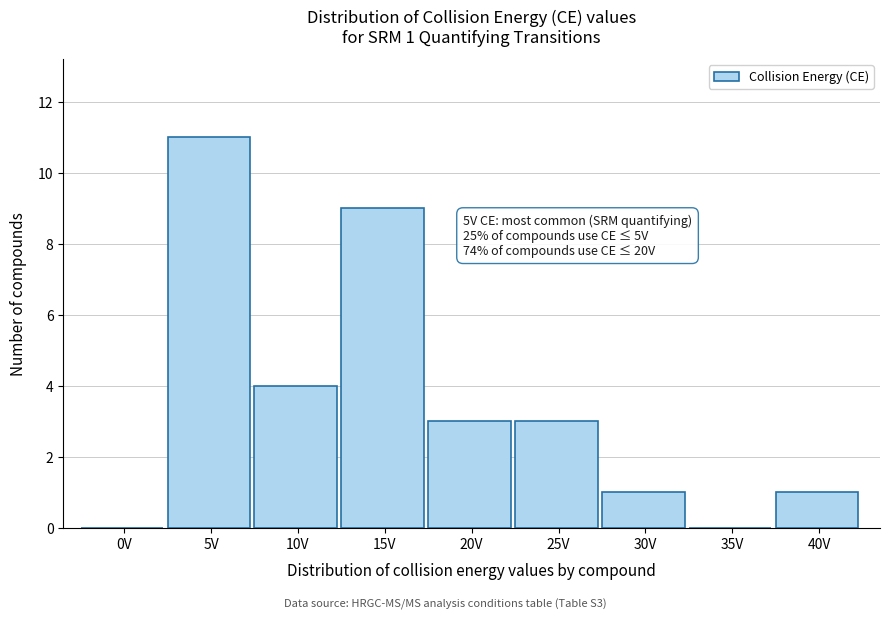

Reading left to right, transcribe all the data shown in this chart.

0V=0	5V=11	10V=4	15V=9	20V=3	25V=3	30V=1	35V=0	40V=1